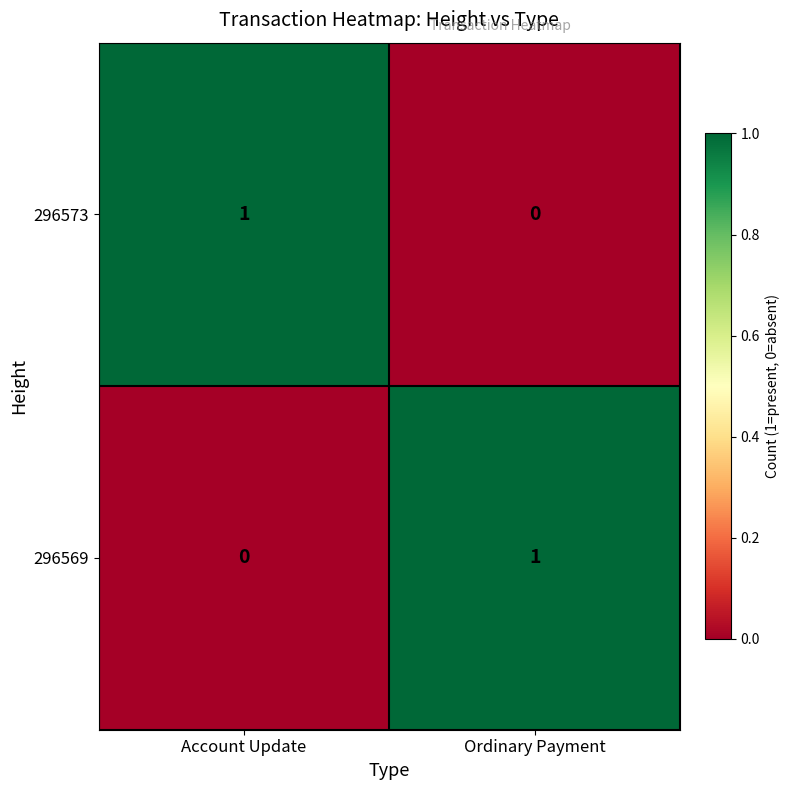

What is the total value across all series at Ordinary Payment?

1